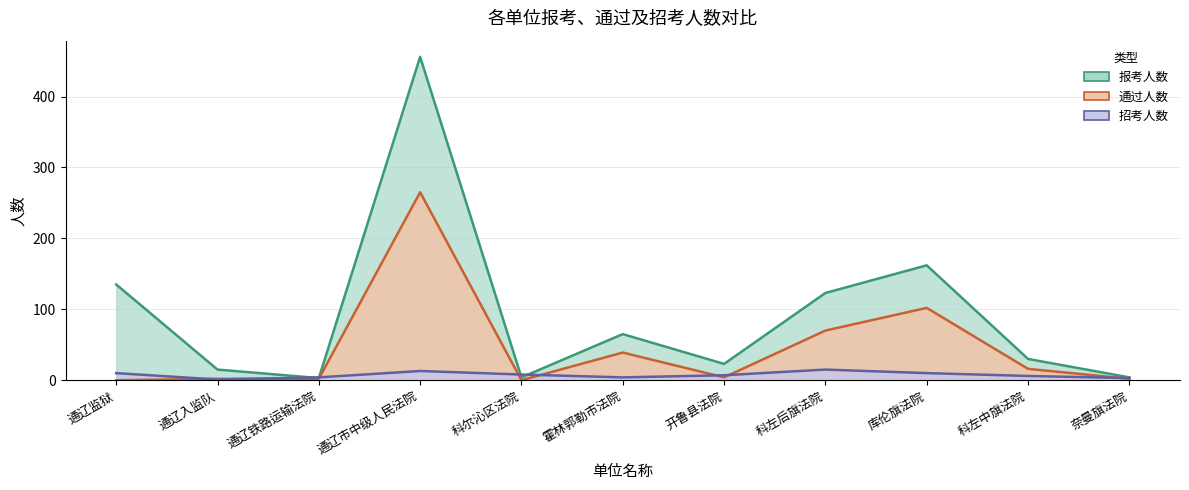

How many times do 招考人数 and 报考人数 cross each other?

4